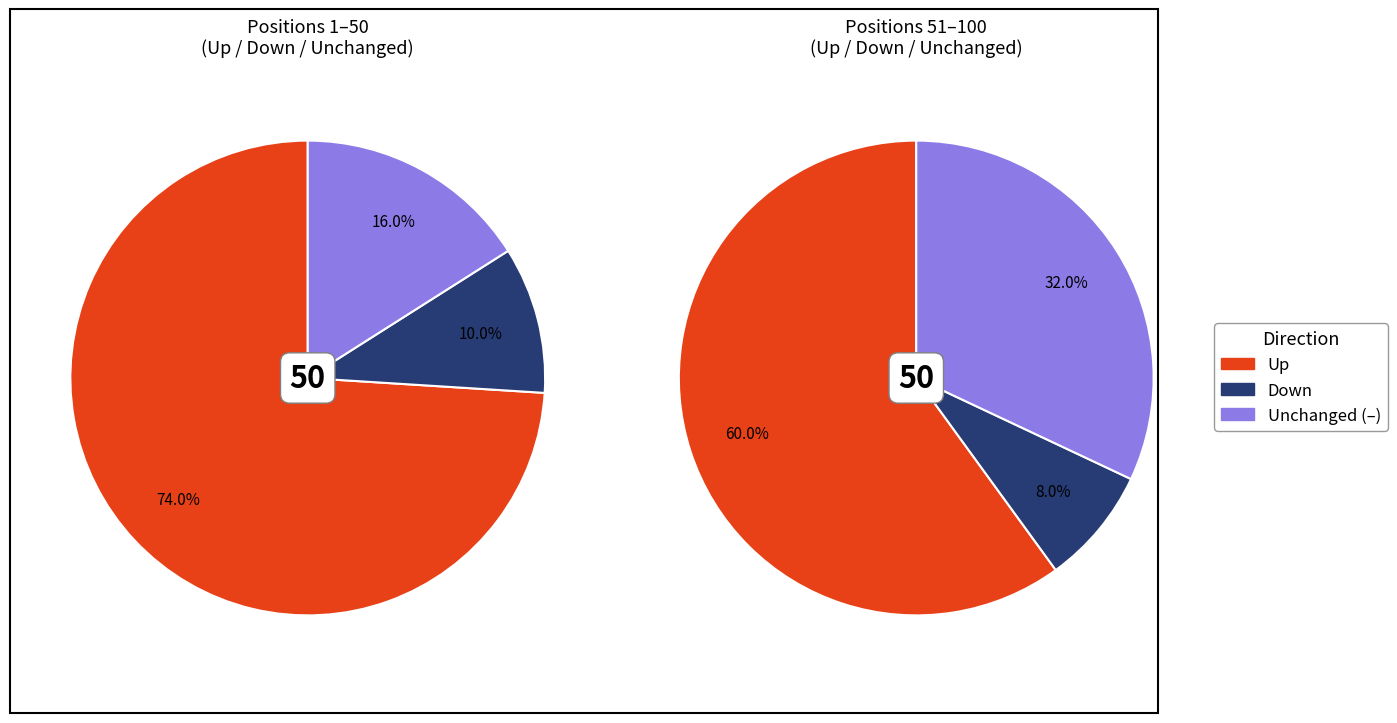

True or false: - accounts for 30% of the total.

False